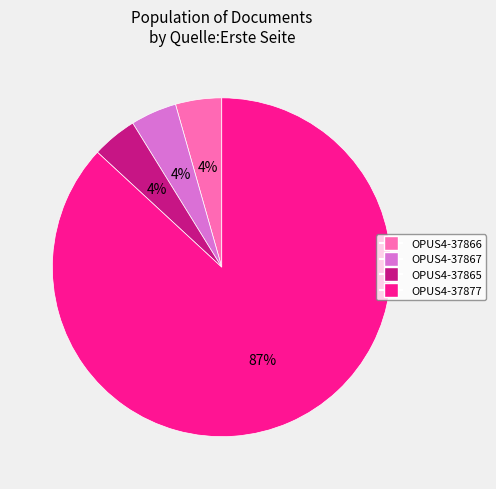

Does any single category account for the majority?

Yes